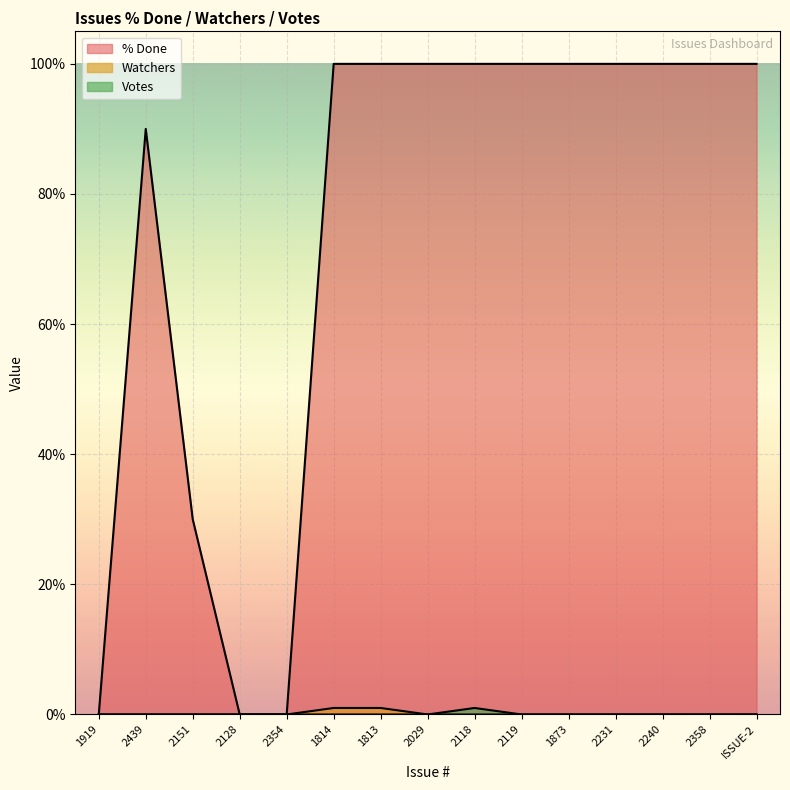

Reading left to right, list all the values displayed in this chart.

% Done: 0	90	30	0	0	100	100	100	100	100	100	100	100	100	100
Watchers: 0	0	0	0	0	1	1	0	0	0	0	0	0	0	0
Votes: 0	0	0	0	0	0	0	0	1	0	0	0	0	0	0